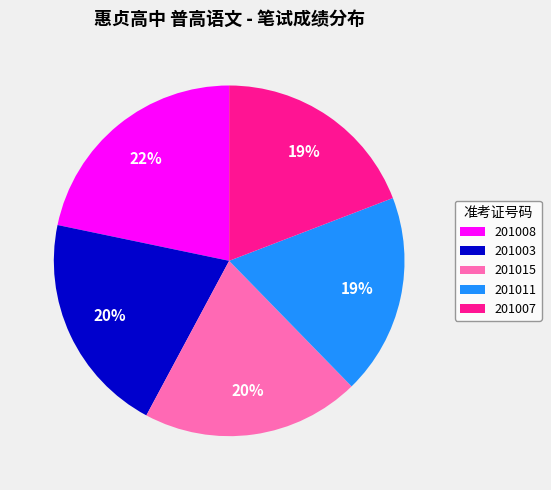

Is there a majority slice in this chart?

No